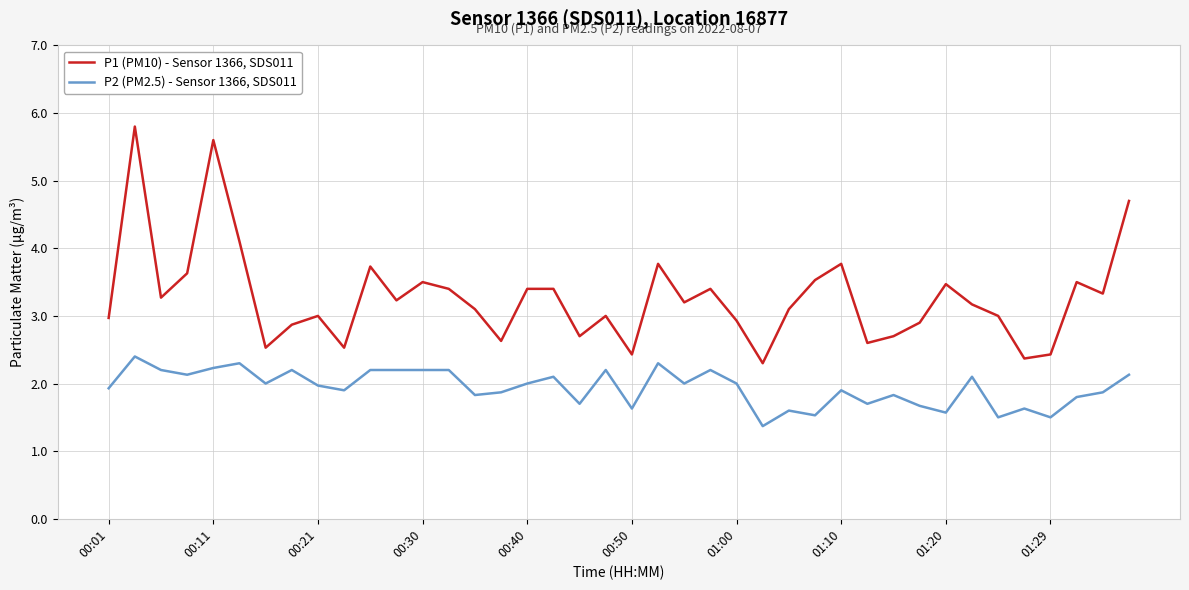

What is the difference between the maximum and minimum values in the P1 (PM10) - Sensor 1366, SDS011 series?

3.5